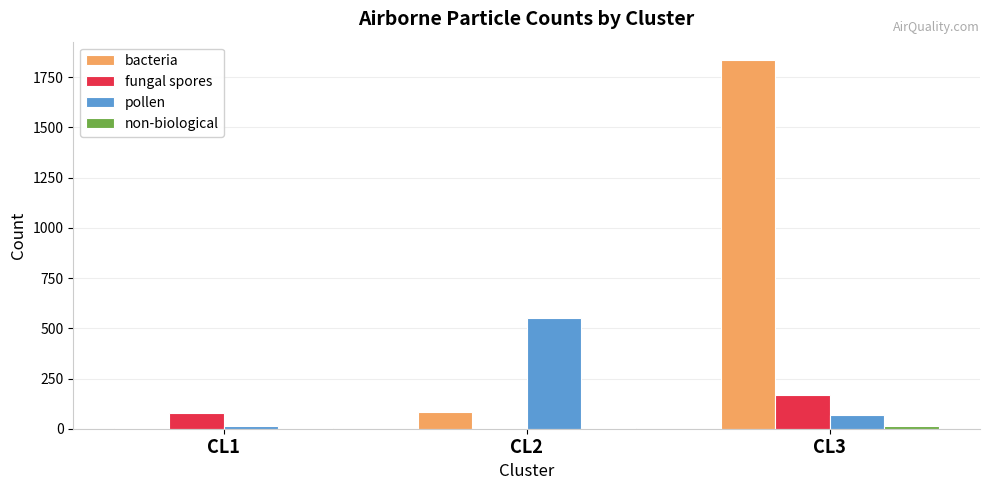

What is the total value across all series at CL2?

642